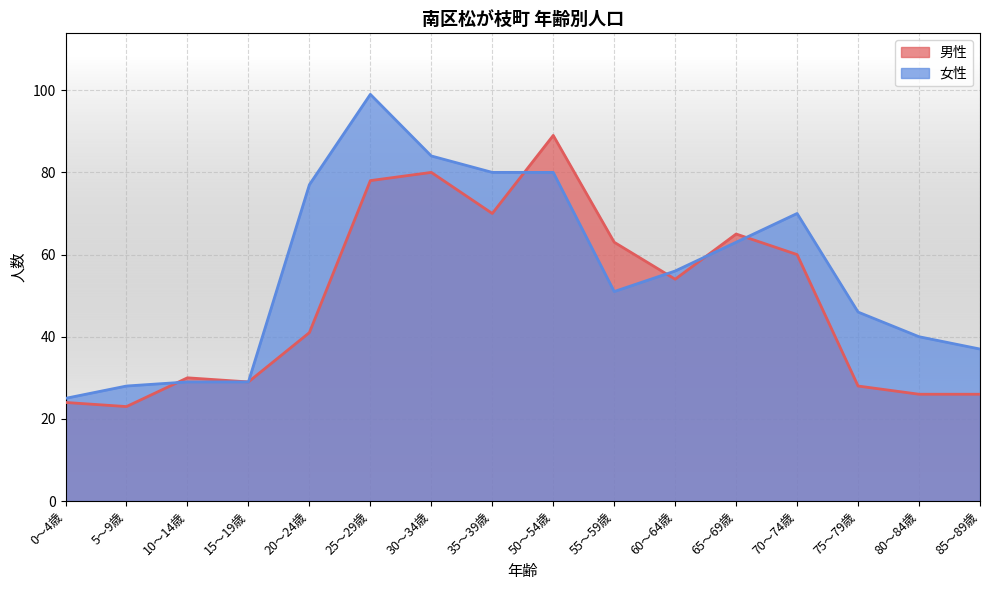

What is the total value across all series at 15～19歳?

58